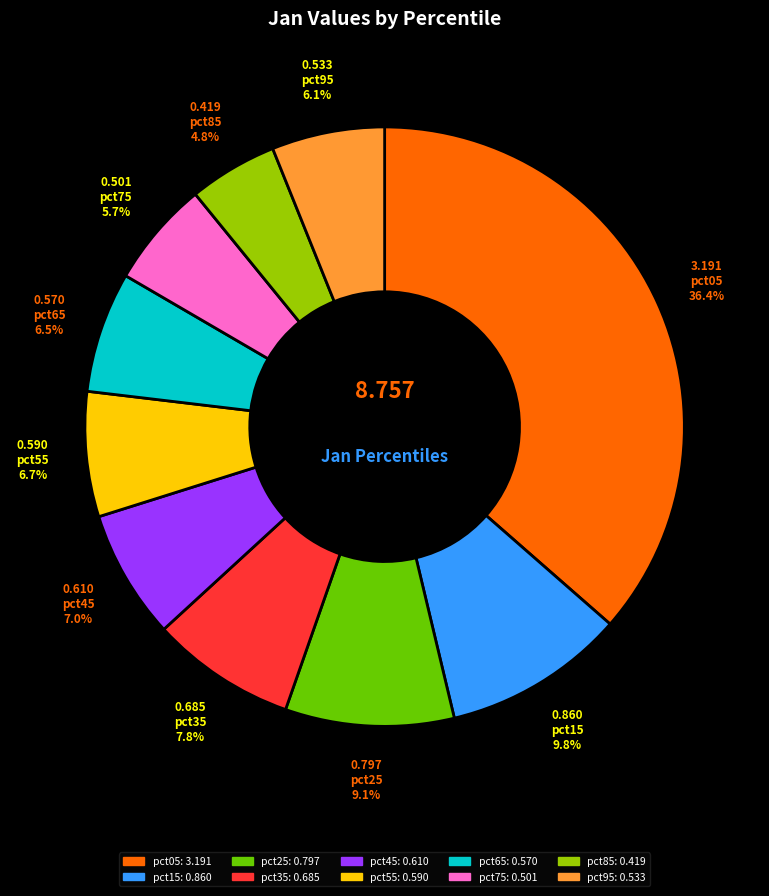

To the nearest percent, what is the average slice percentage?

10%